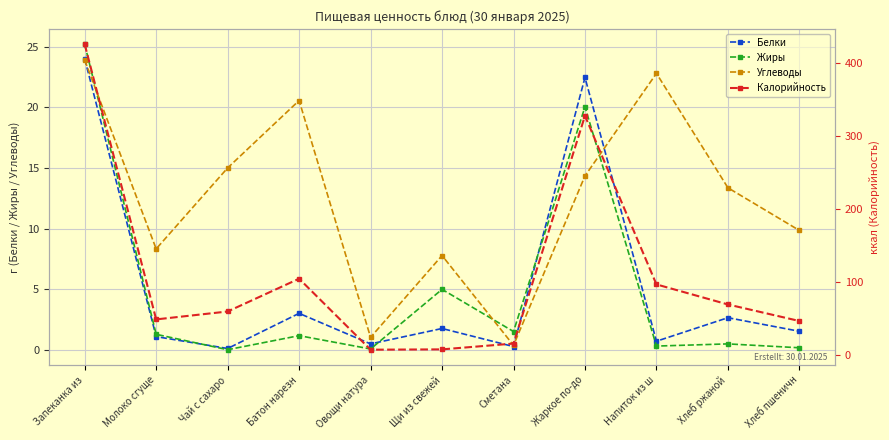

The value of Калорийность at Хлеб ржаной is 69.6. True or false?

True